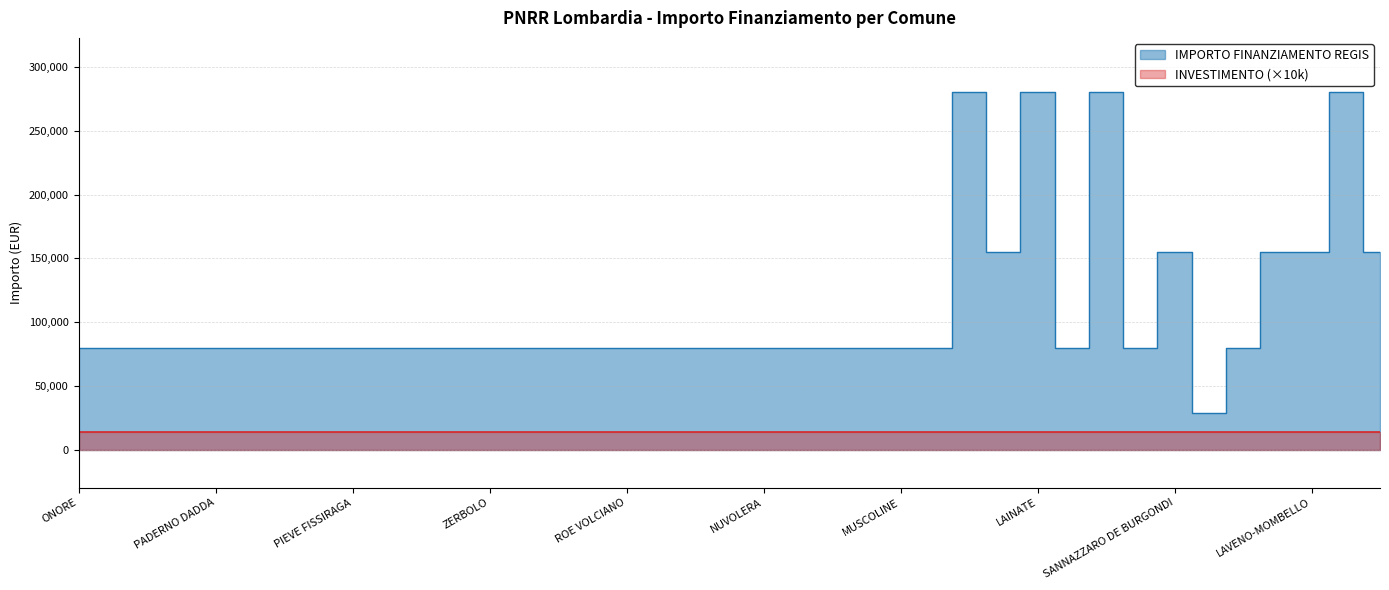

Approximately how many times larger is the value at ONORE compared to SUARDI?

1.0